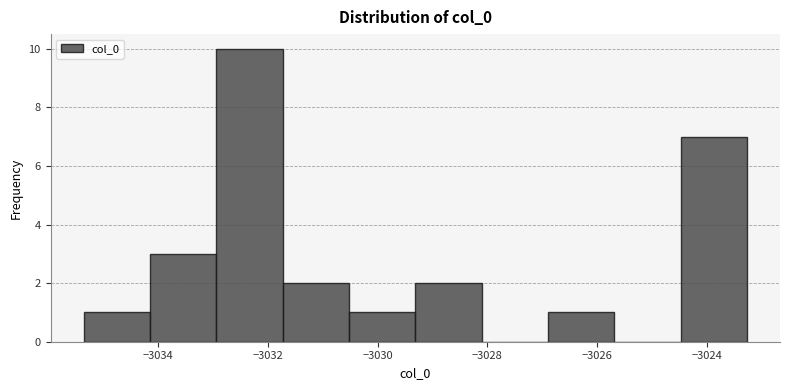

Reading left to right, transcribe this chart: for each bar, give the range it covers on the x-axis and its height. Neither the bar edges nor the heights are printed on the chart, so give them approximately, as read against the axes.

-3035.4 to -3034.2: 1
-3034.2 to -3033.0: 3
-3033.0 to -3031.8: 10
-3031.8 to -3030.6: 2
-3030.6 to -3029.4: 1
-3029.4 to -3028.2: 2
-3028.2 to -3026.8: 0
-3026.8 to -3025.6: 1
-3025.6 to -3024.4: 0
-3024.4 to -3023.2: 7